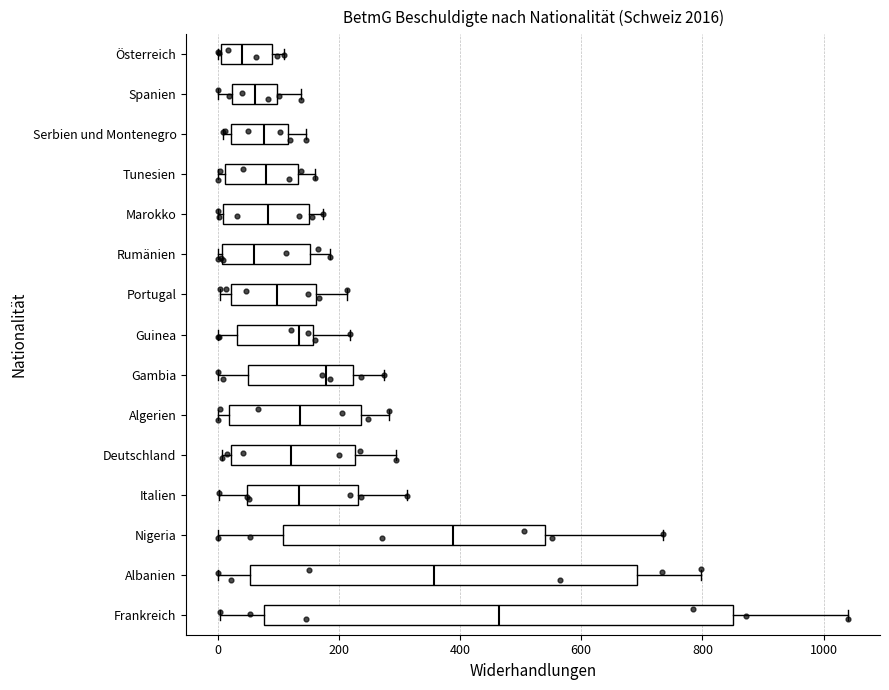

Which box is the widest, from its left edge to its right edge?

Frankreich